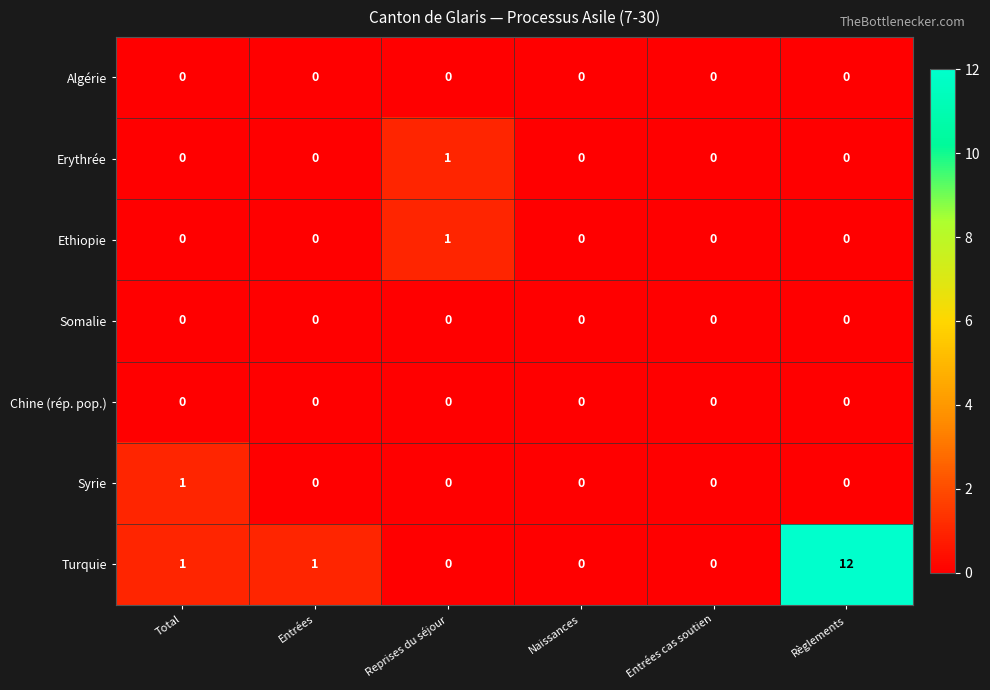

How many positive values does the Erythrée series have?

1